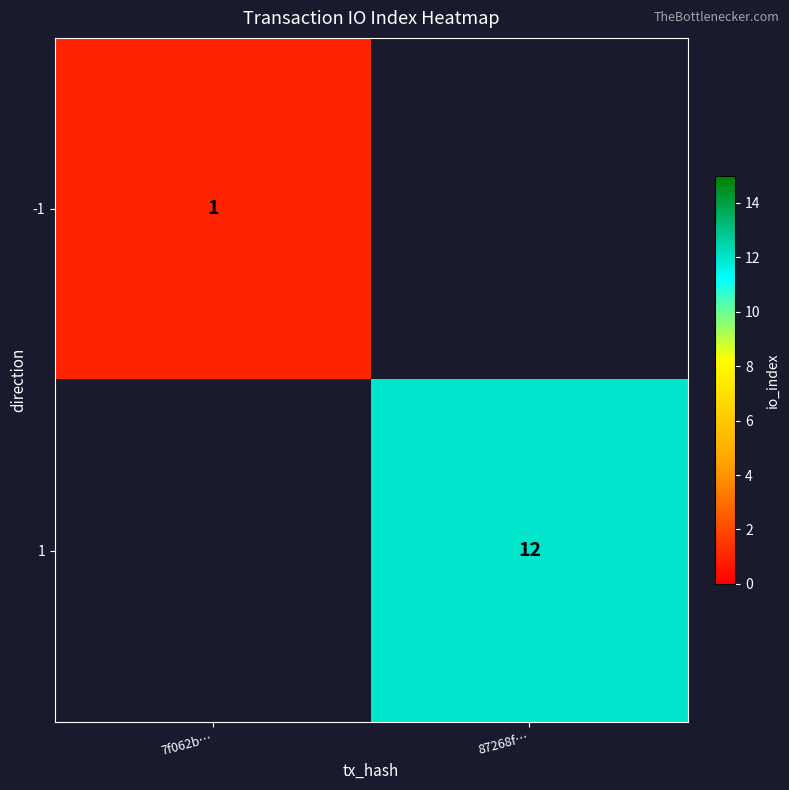

Which label corresponds to the smallest value in the chart?

7f062b…